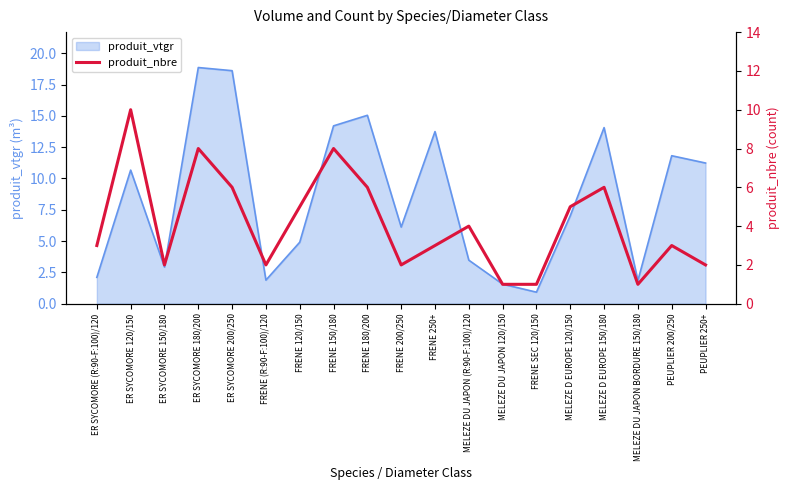

At which label is produit_vtgr closest to 9?

ER SYCOMORE 120/150